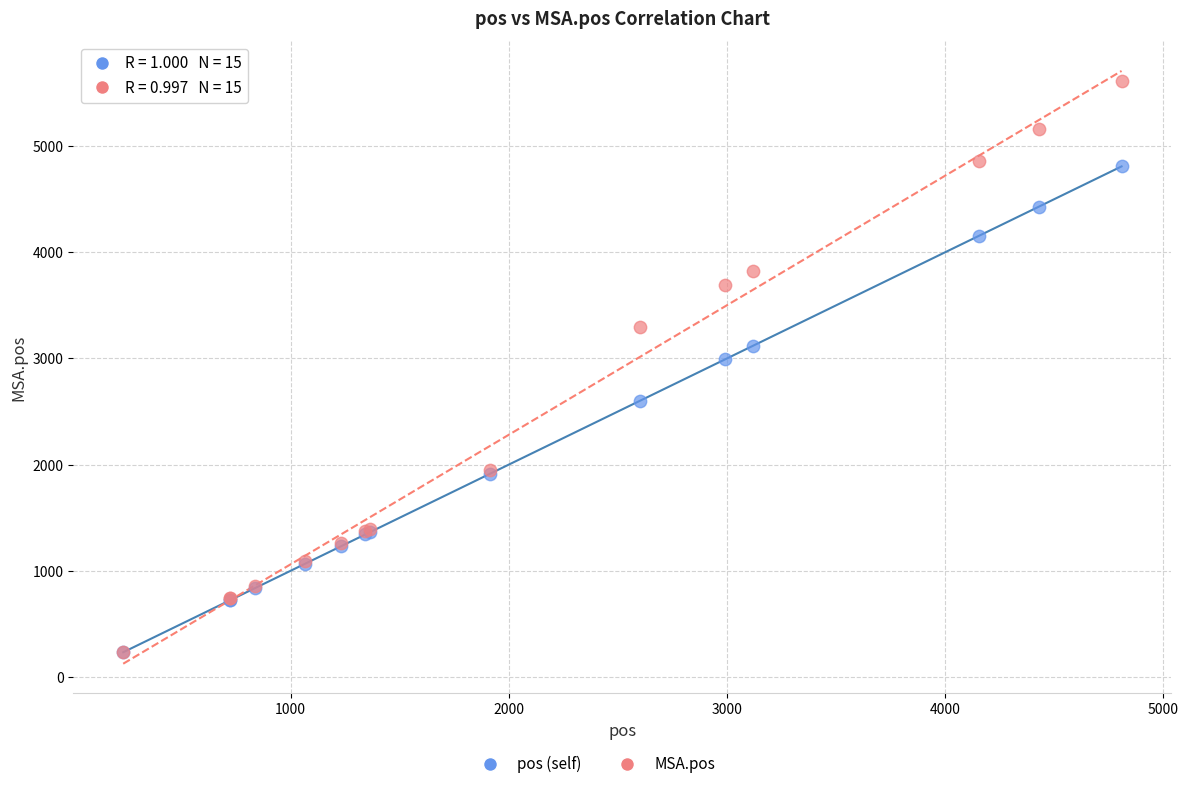

Which series reaches the maximum Y coordinate?

MSA.pos